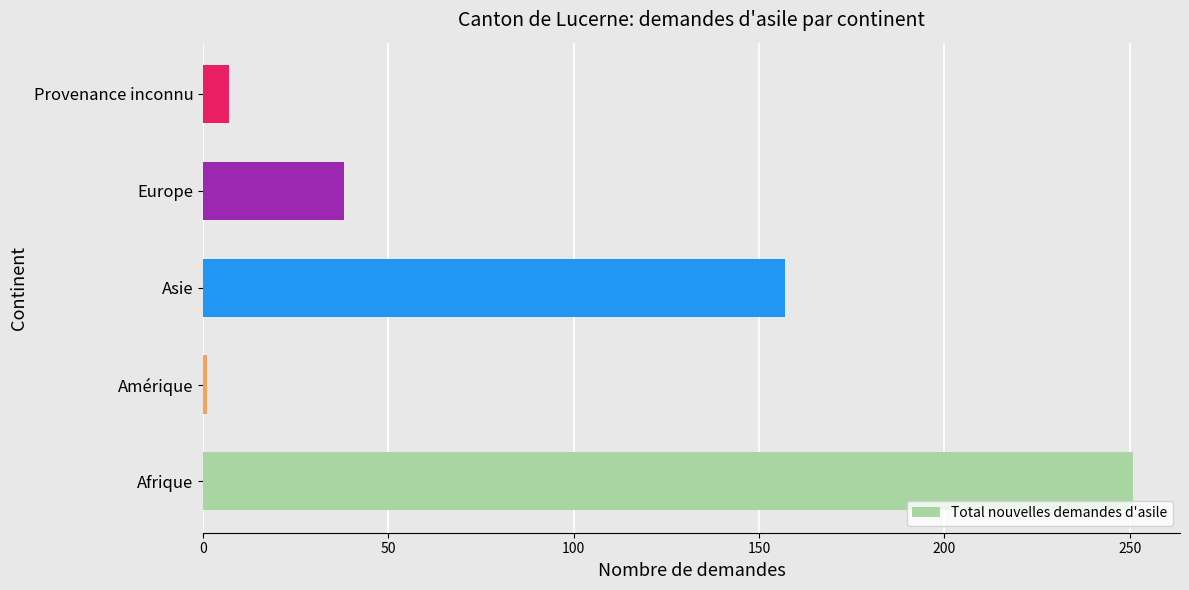

Which has a higher value, Amérique or Provenance inconnu?

Provenance inconnu